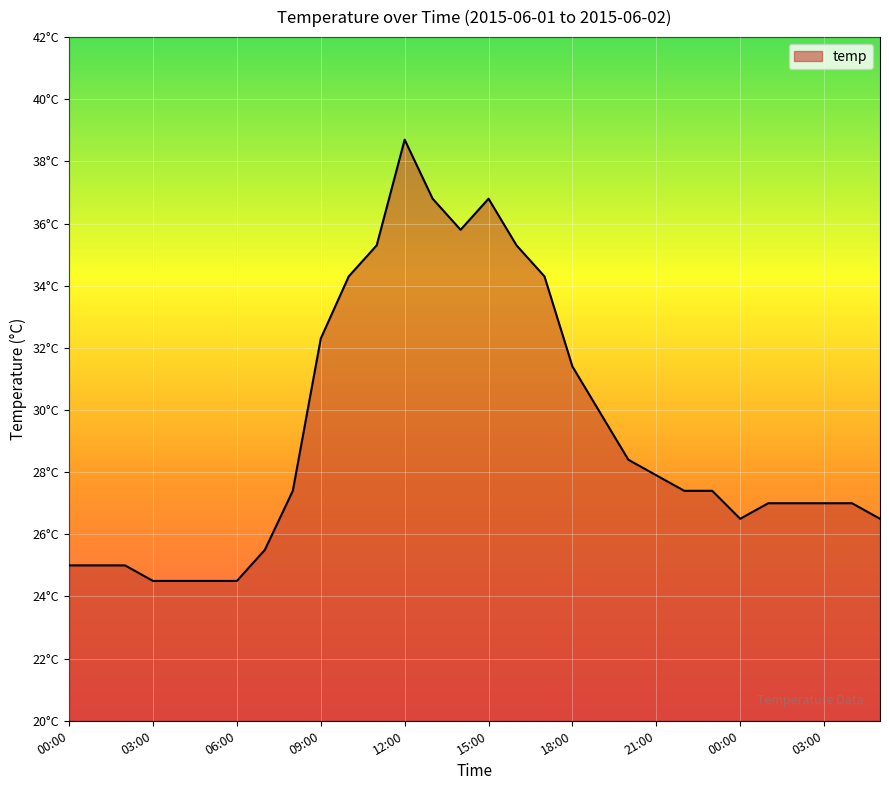

What is the difference between the maximum and minimum values?

14.2